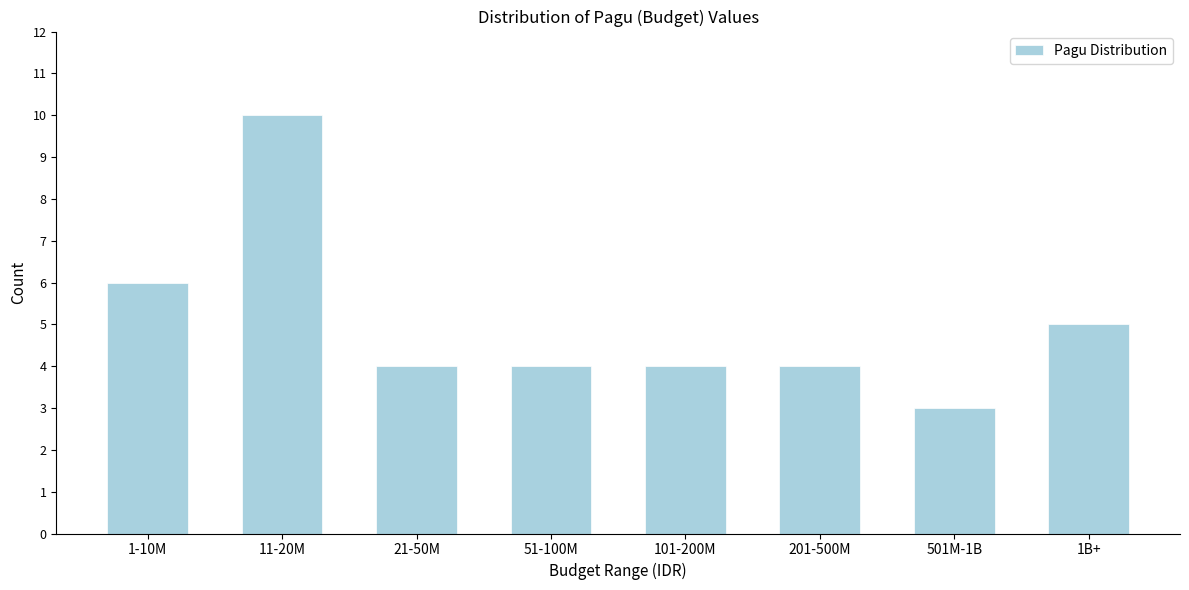

Reading left to right, extract all data points from this chart.

1-10M=6	11-20M=10	21-50M=4	51-100M=4	101-200M=4	201-500M=4	501M-1B=3	1B+=5